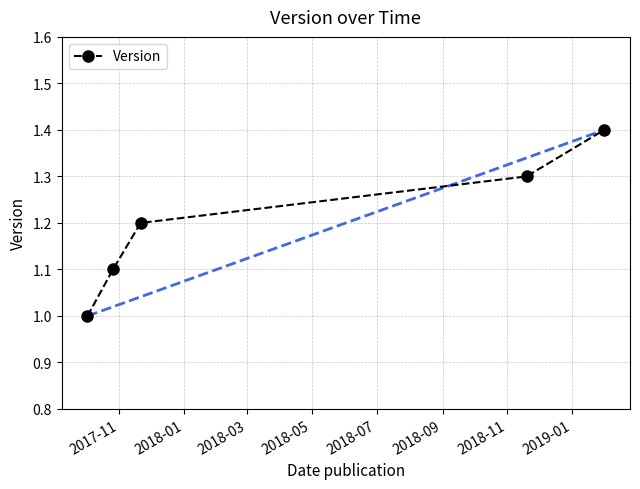

True or false: the data has more than 0 interior local peaks.

False